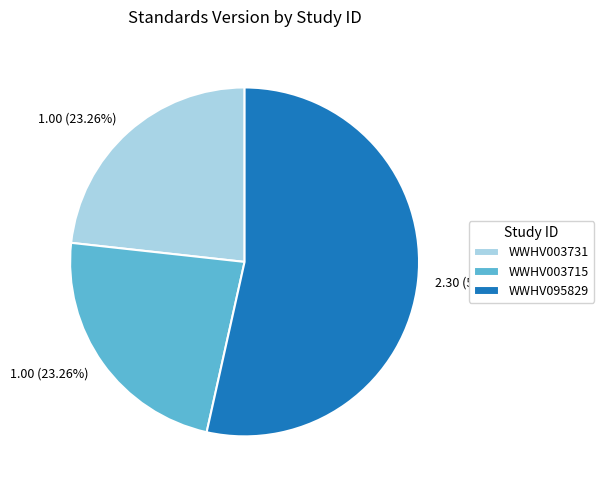

What percentage is the WWHV095829 slice, to the nearest percent?

53%